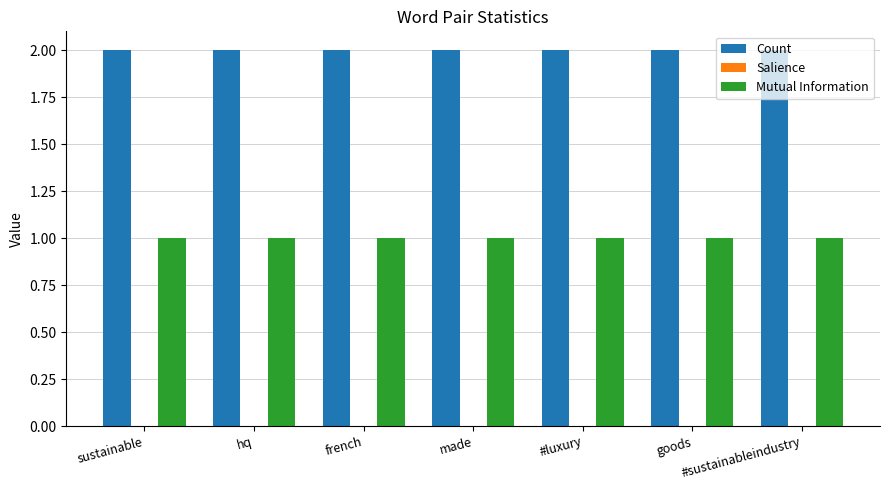

At made, list the series in order from largest to smallest.

Count, Mutual Information